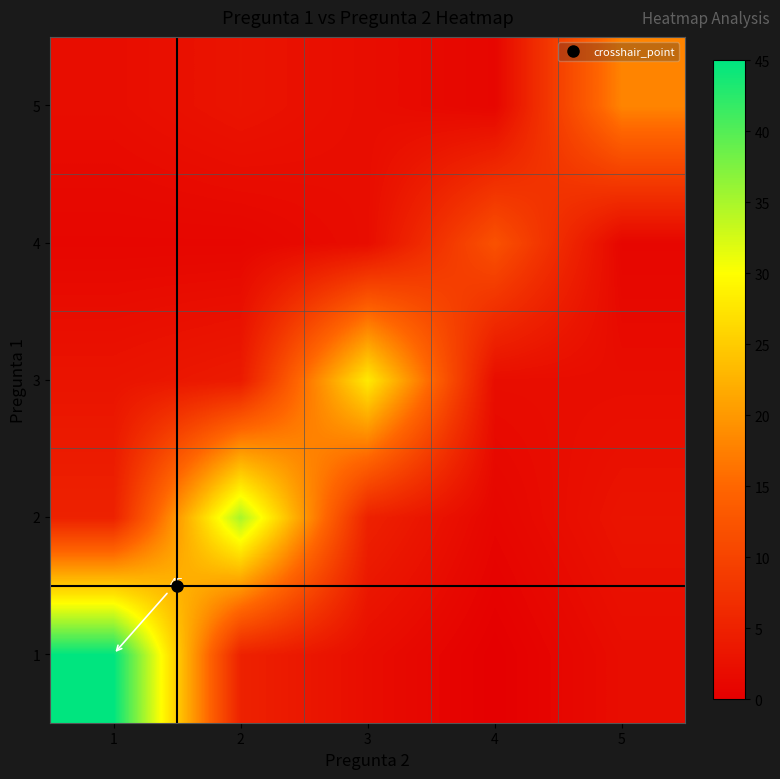

Is it true that 2 equals 21 at 2?

False